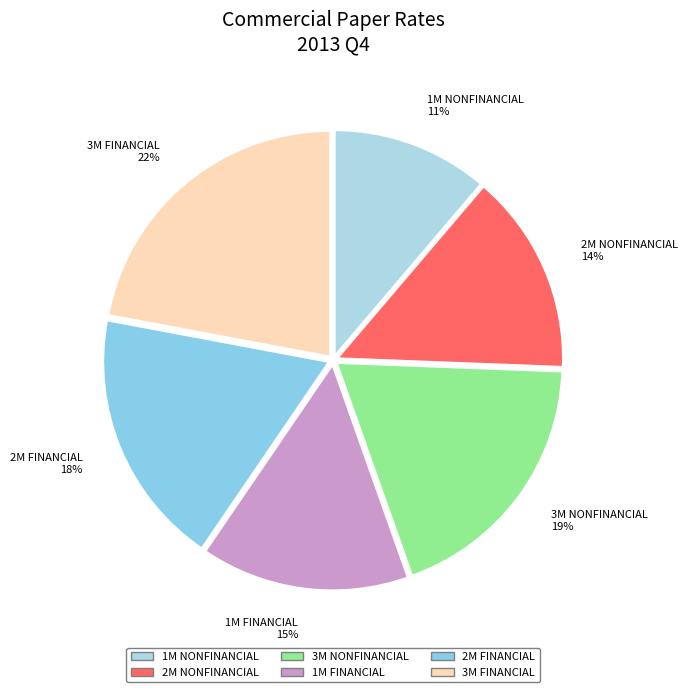

Which has a higher value, 1M NONFINANCIAL 11% or 2M NONFINANCIAL 14%?

2M NONFINANCIAL 14%